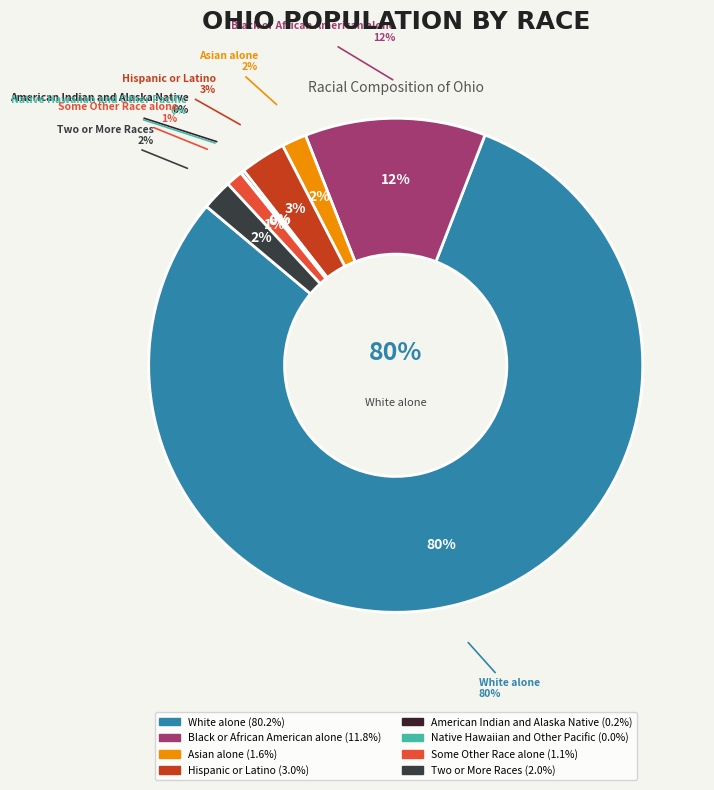

What percentage is NOT represented by Some Other Race alone?

98.9%